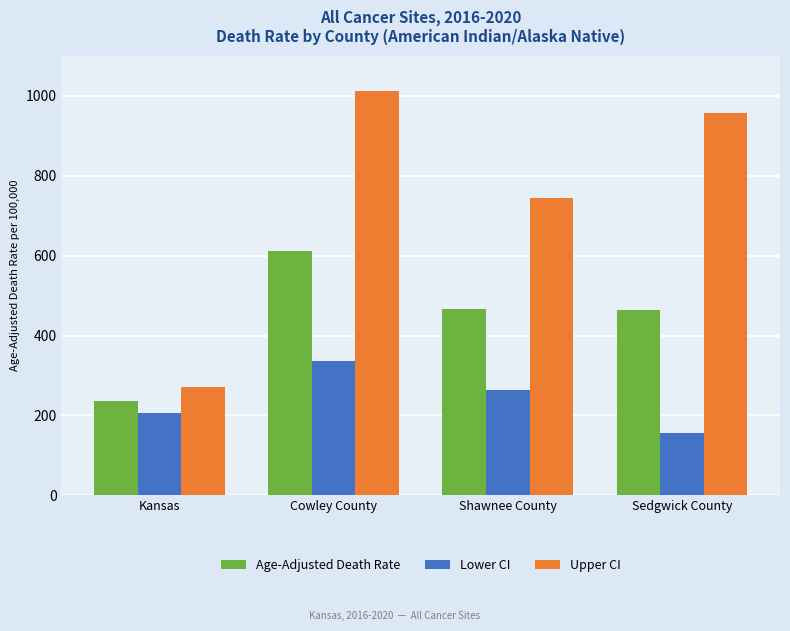

Are the bars horizontal?

No